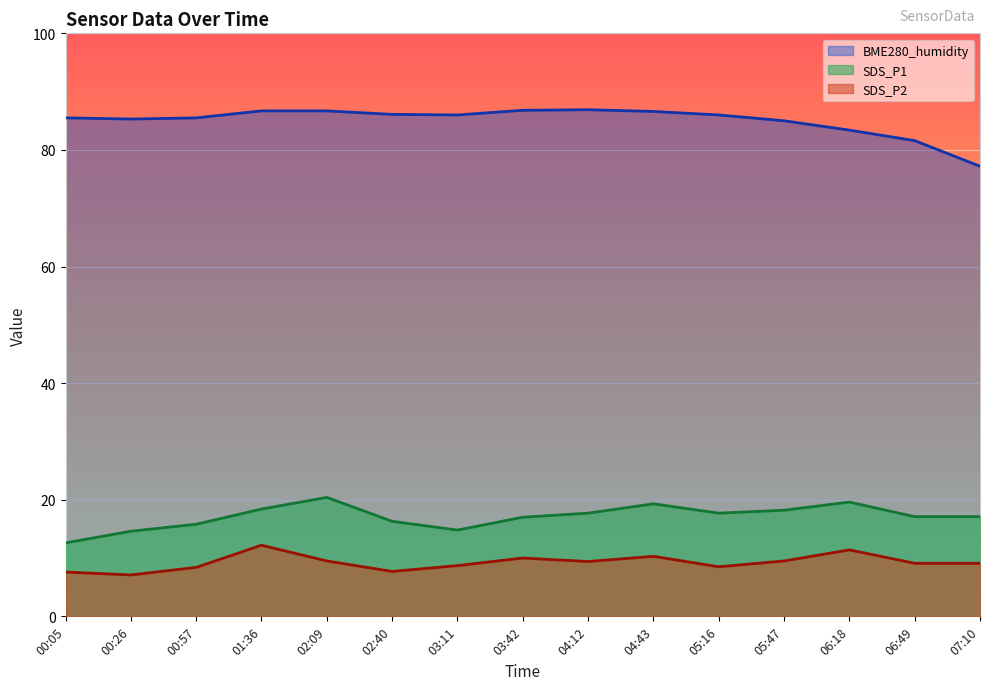

What is the spread (max minus min) of values at 00:26?

78.2